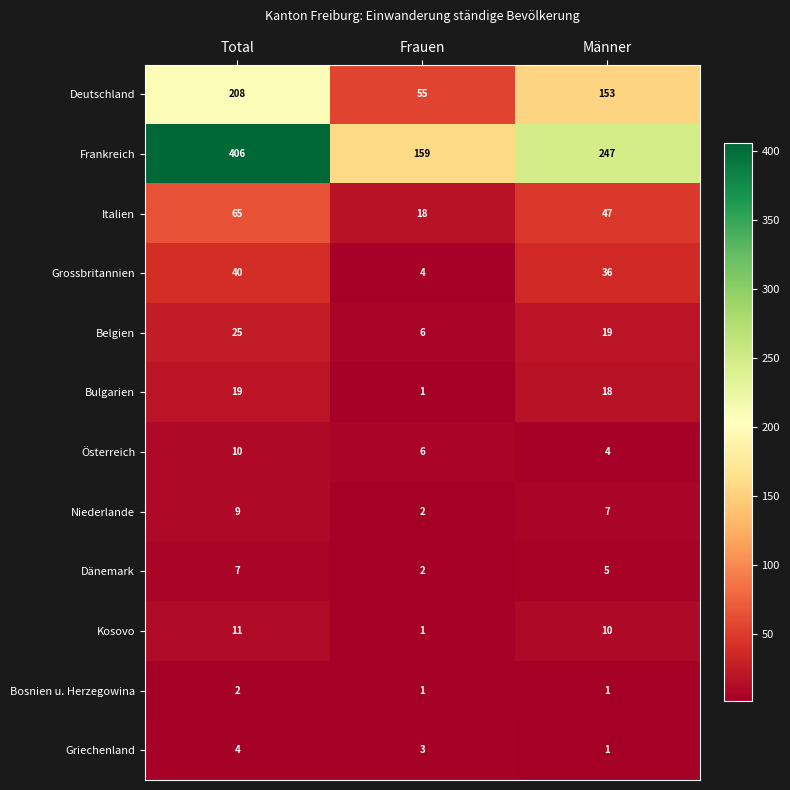

Which series has the widest spread of values?

Frankreich